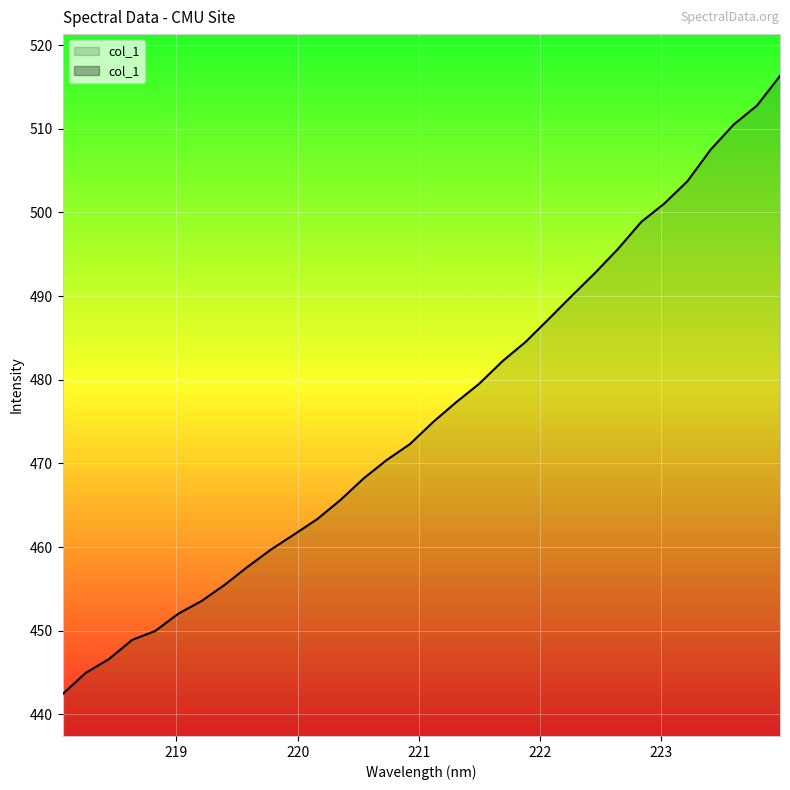

Which has a higher value, 221.3083 or 218.2508?

221.3083